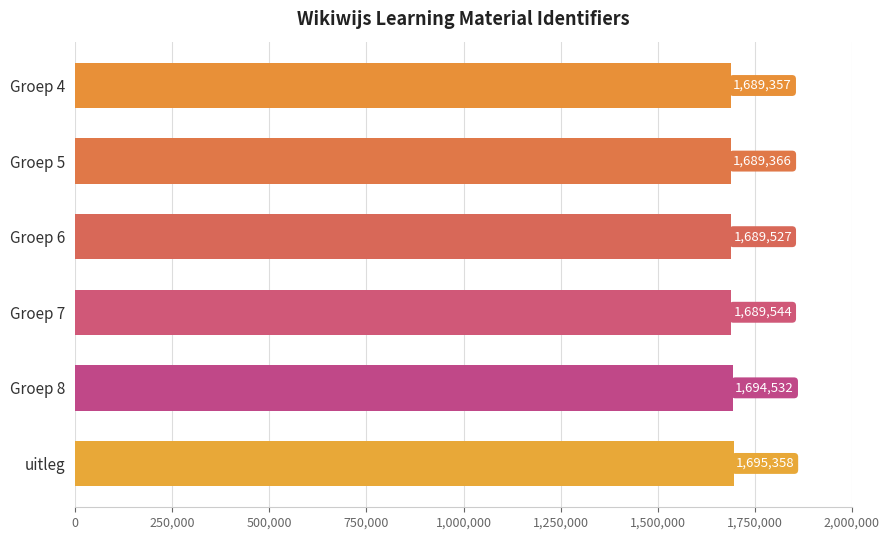

List the labels in order of value, smallest first.

Groep 4, Groep 5, Groep 6, Groep 7, Groep 8, uitleg